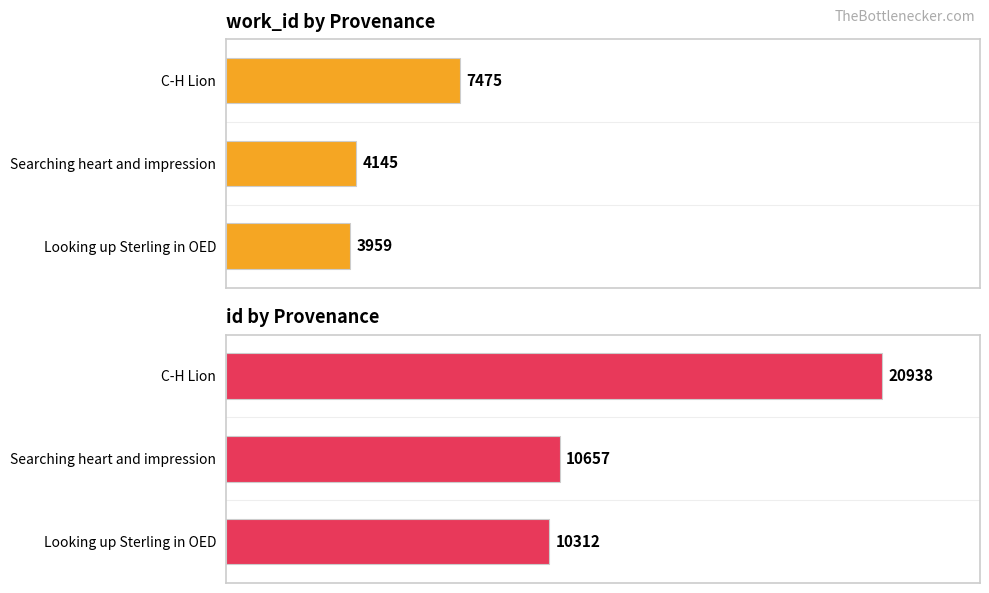

What are all the series names shown in the legend?

work_id, id